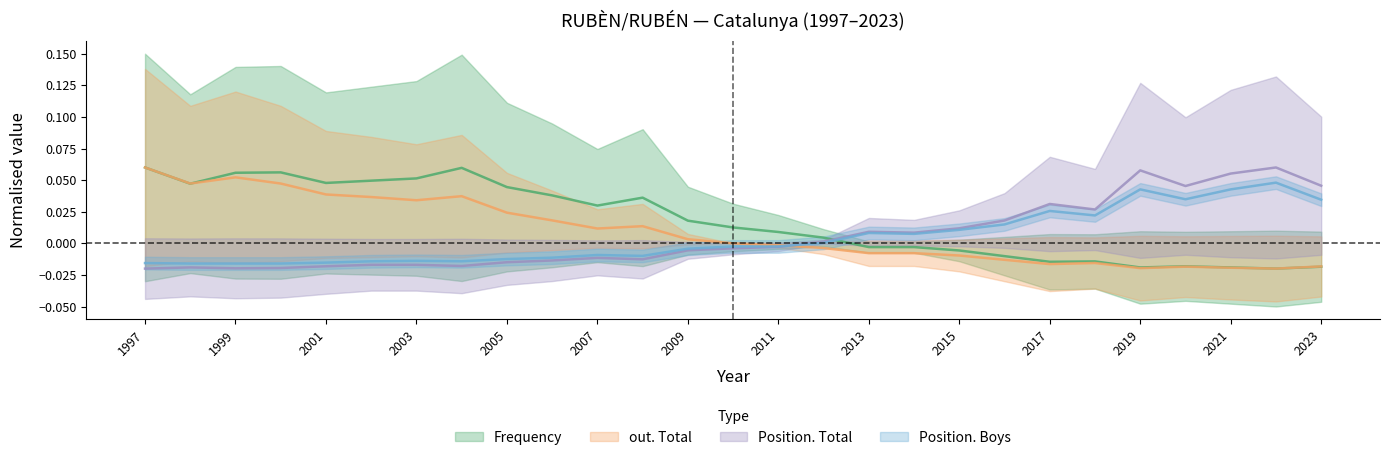

What are all the series names shown in the legend?

Frequency, Position. Total, Position. Boys, out. Total